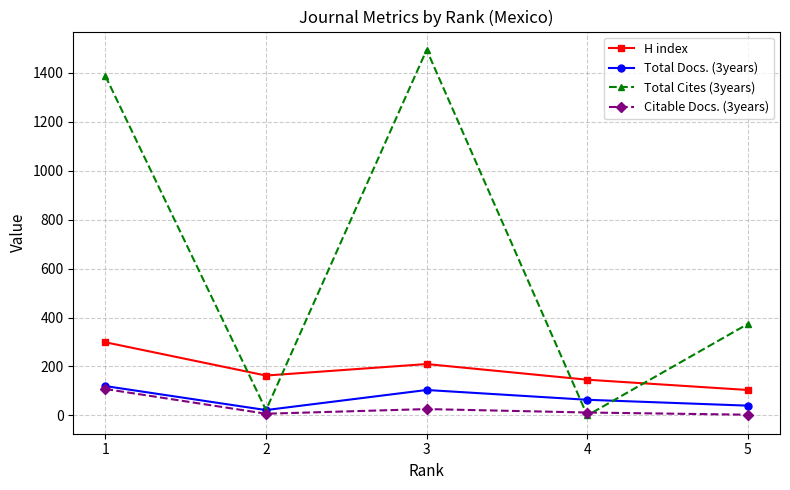

Which series has the largest range (max minus min)?

Total Cites (3years)